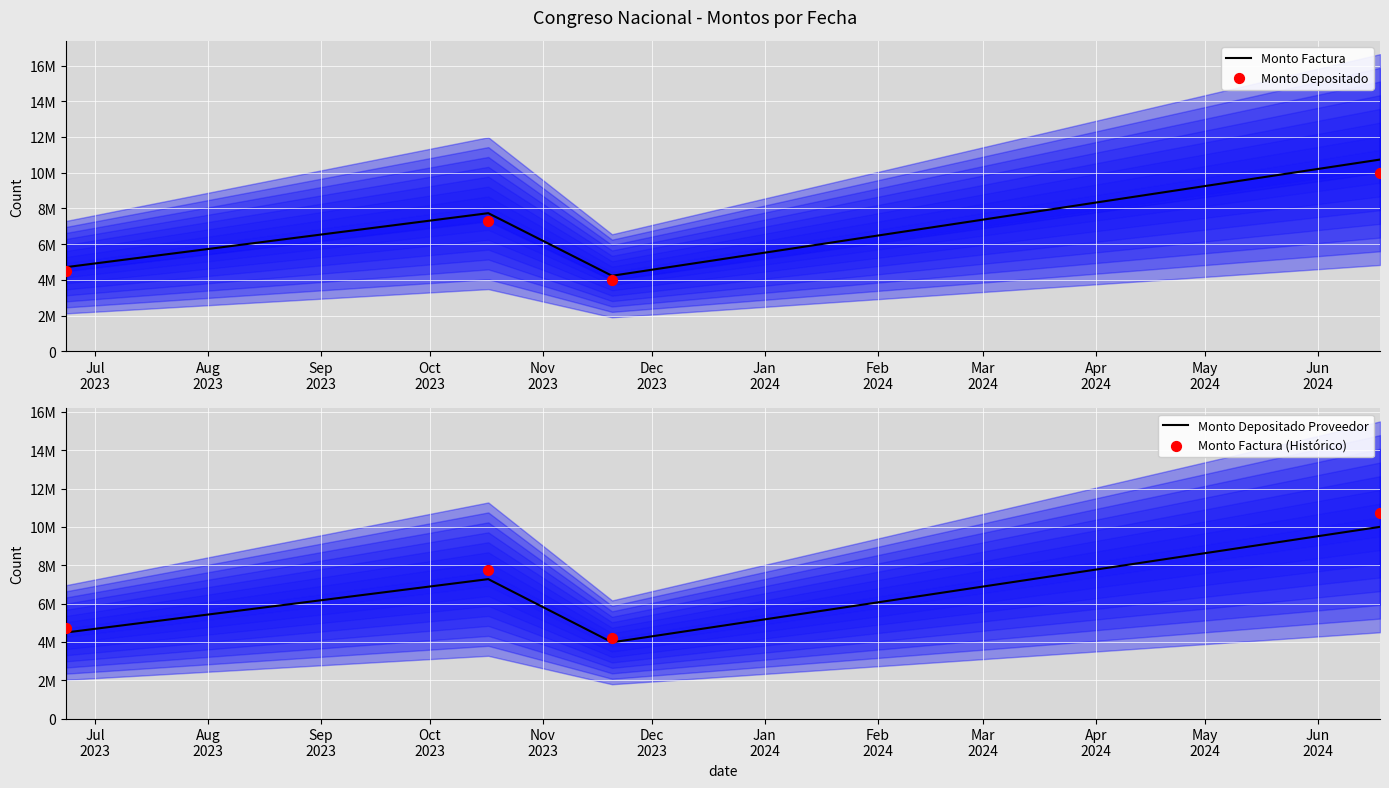

Which series has the largest total across all categories?

Monto Factura